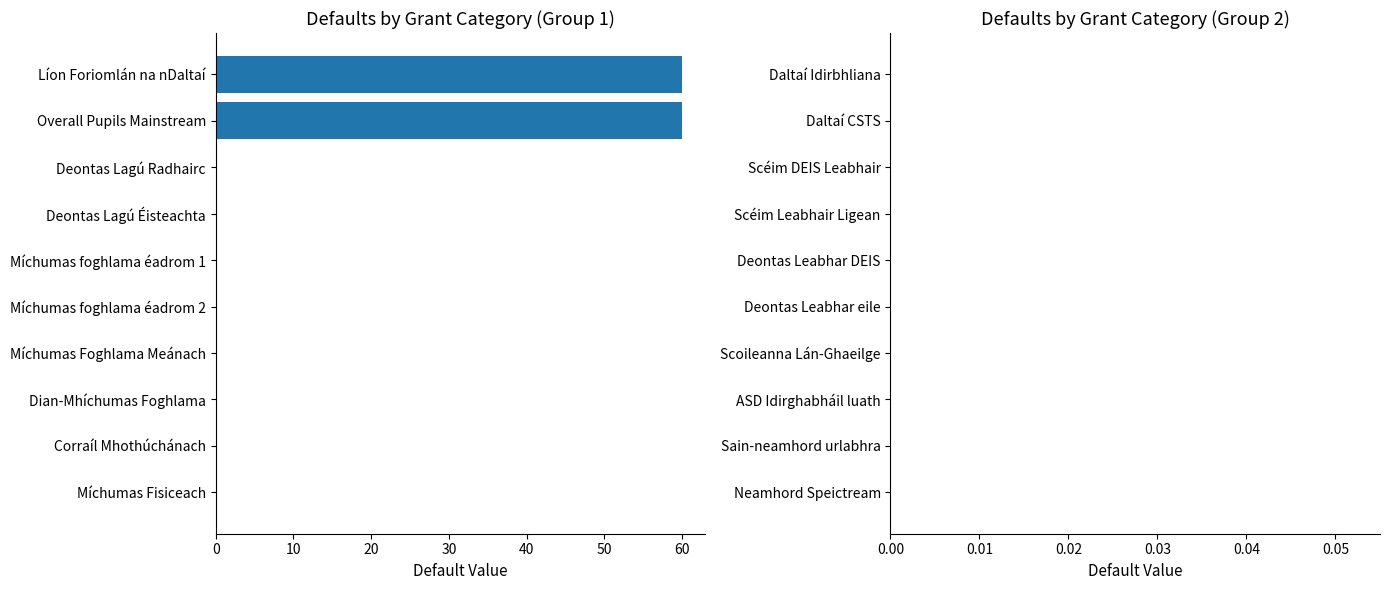

Between Líon Foriomlán na nDaltaí and Deontas Lagú Éisteachta, which is larger?

Líon Foriomlán na nDaltaí